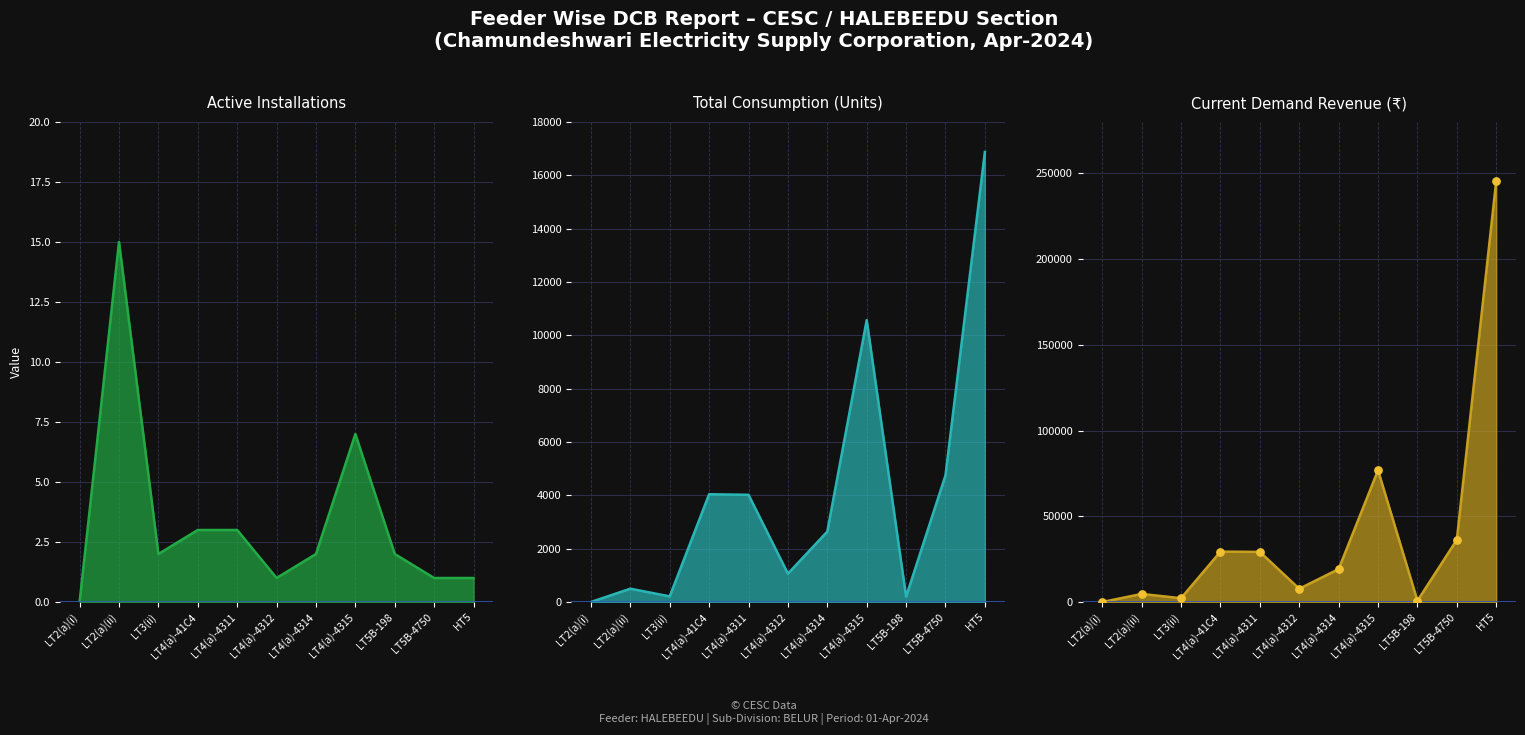

Which series has the largest Y range (max minus min)?

Current Demand Revenue